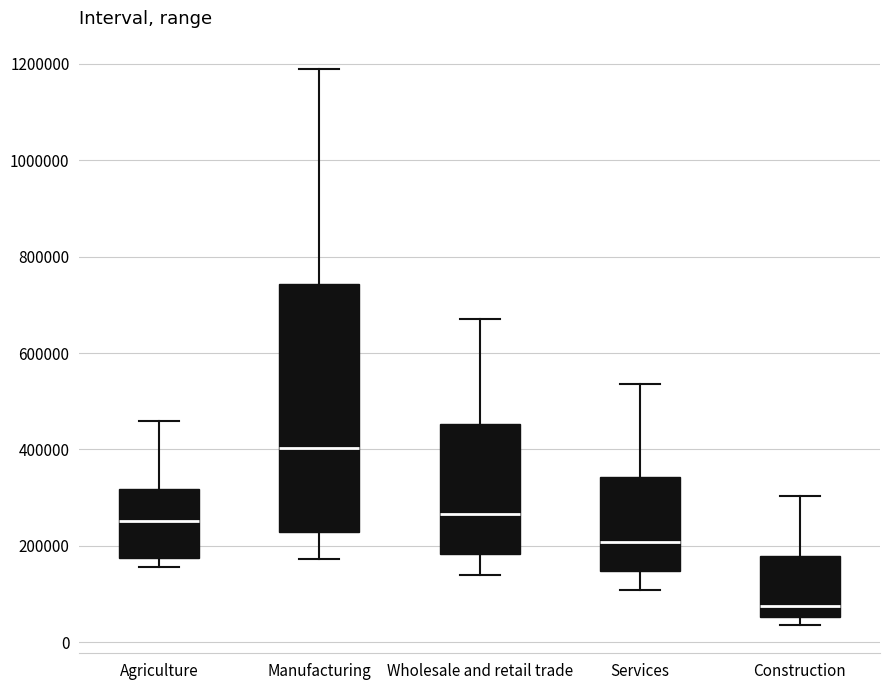

Which box's median line is the lowest?

Construction